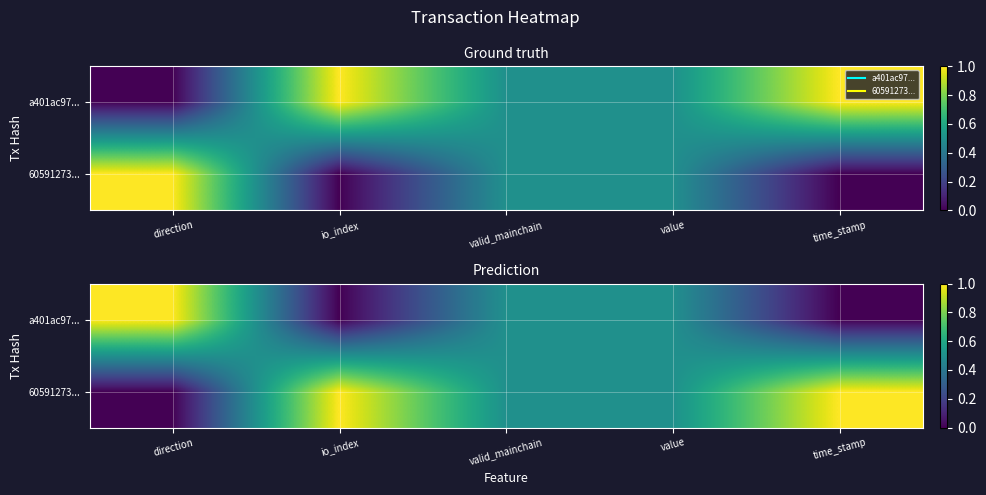

Which series has the largest range (max minus min)?

a401ac97...